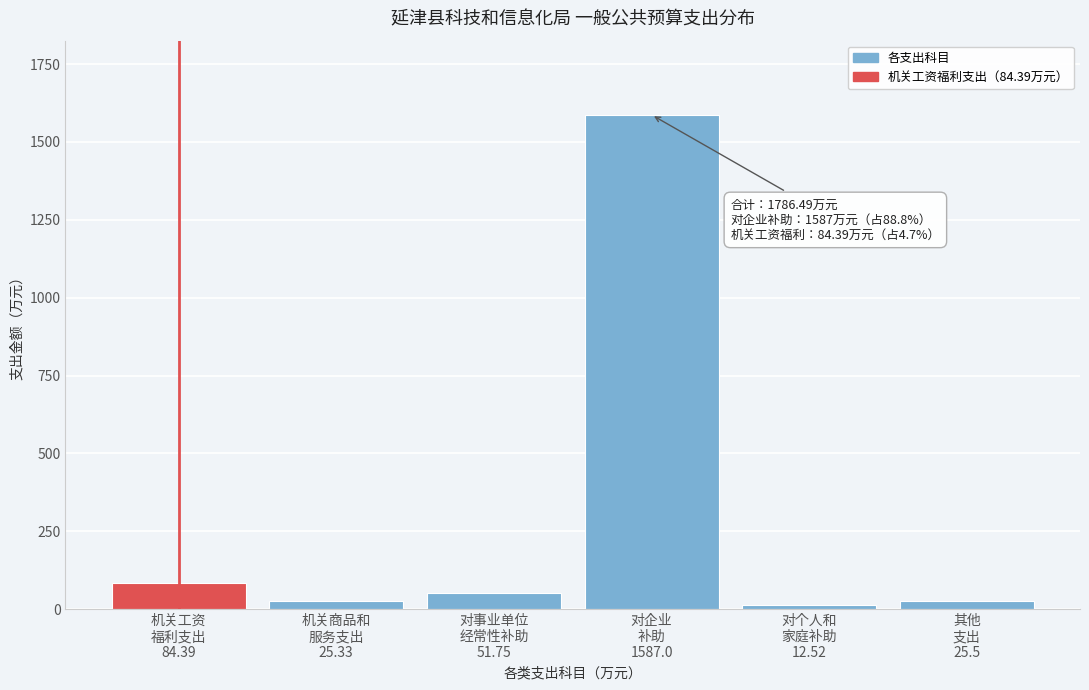

What is the maximum value shown in the chart?

1587.0